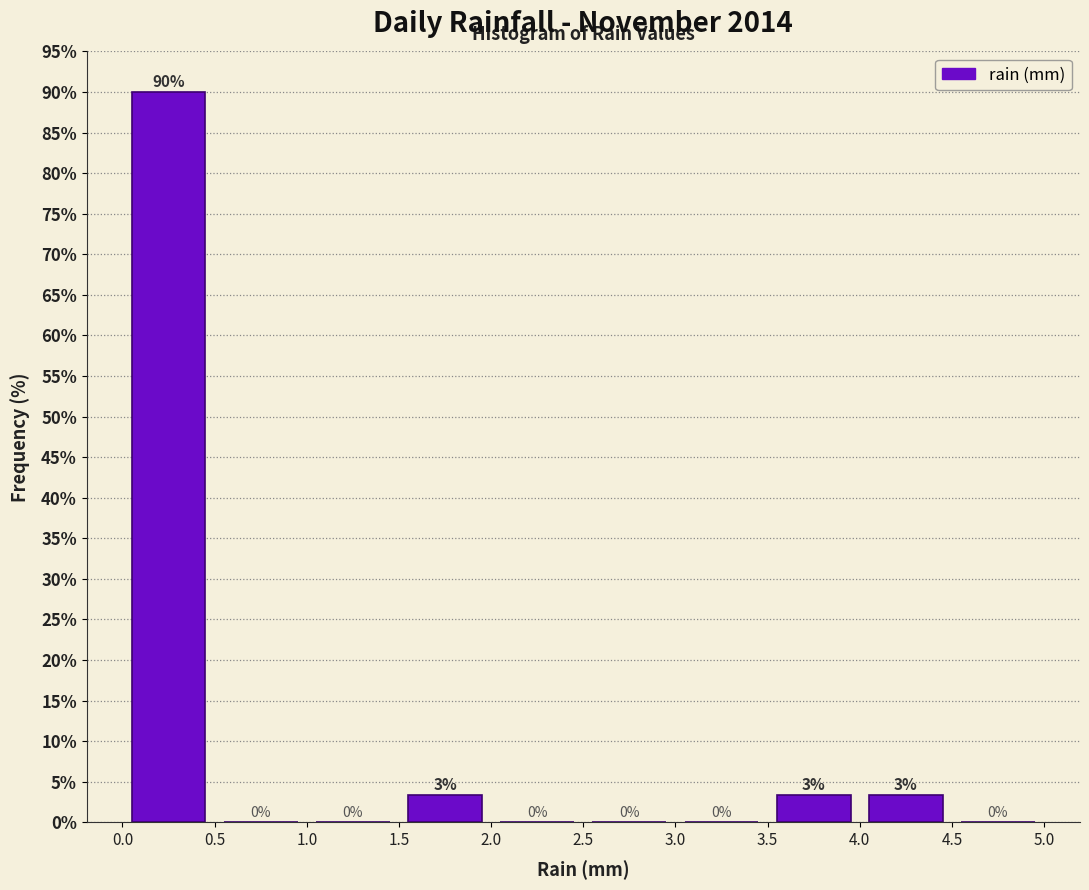

Over which range of the x-axis is the bar tallest?

0.0 to 0.5